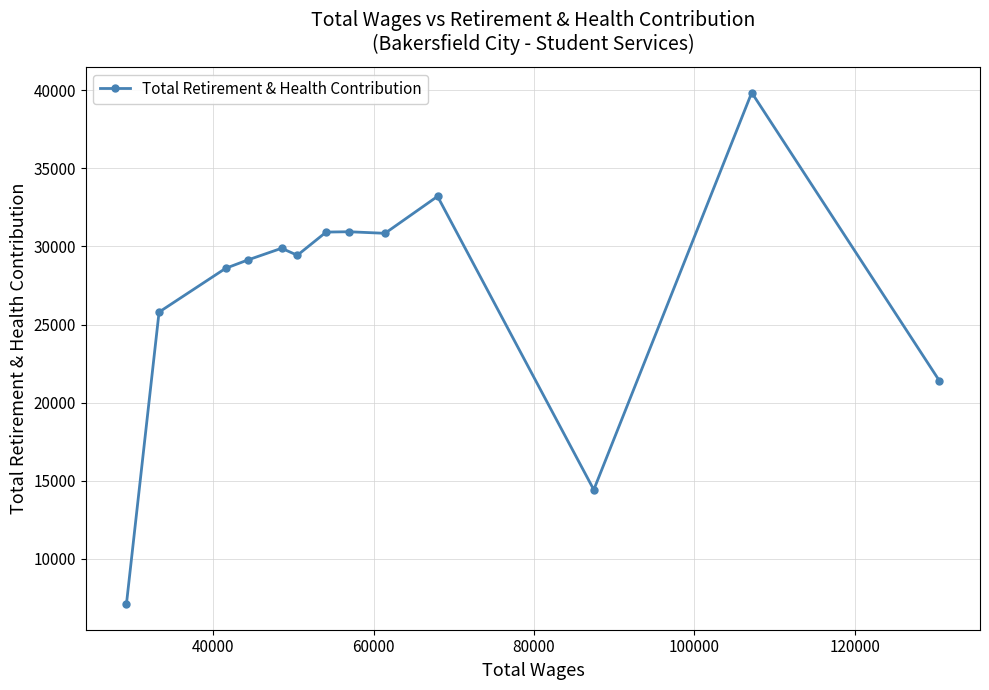

What is the value of the 9th point from the left?

30833